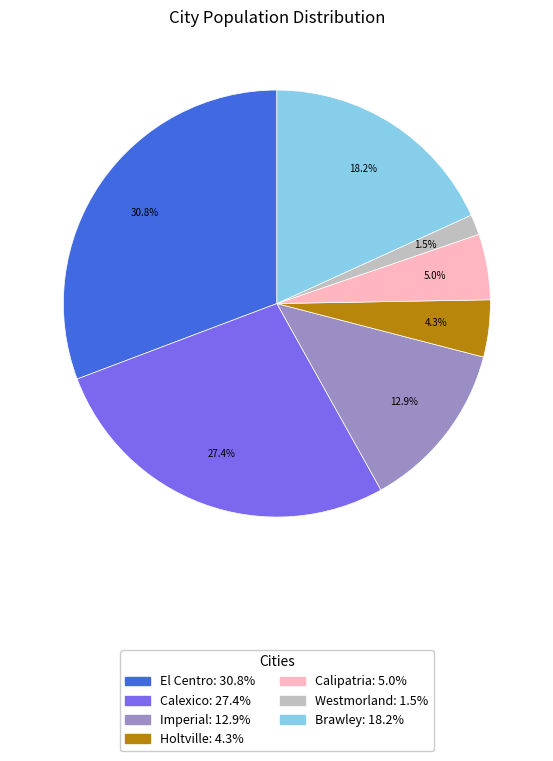

How many slices are in this pie chart?

7